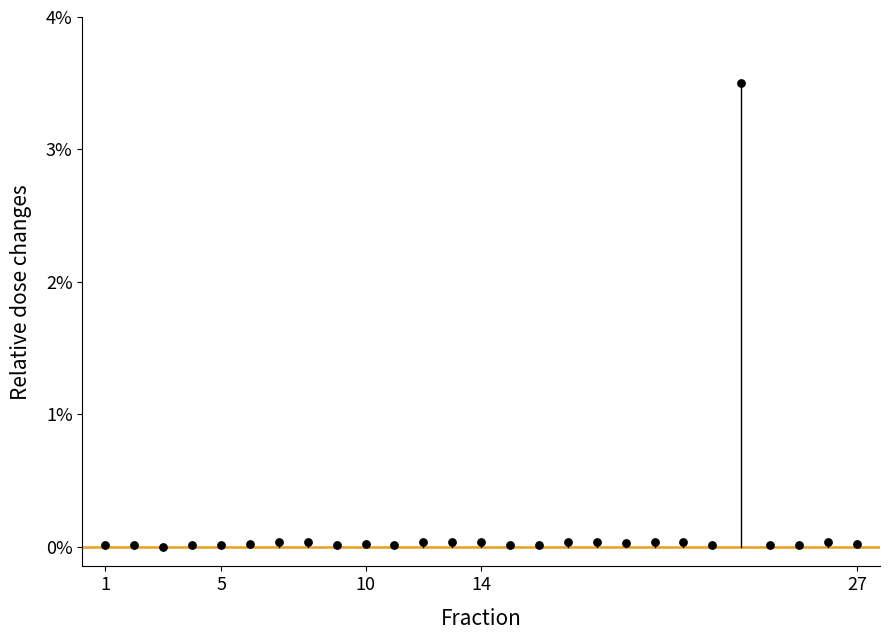

What is the range of Y values (max minus min)?

3.5